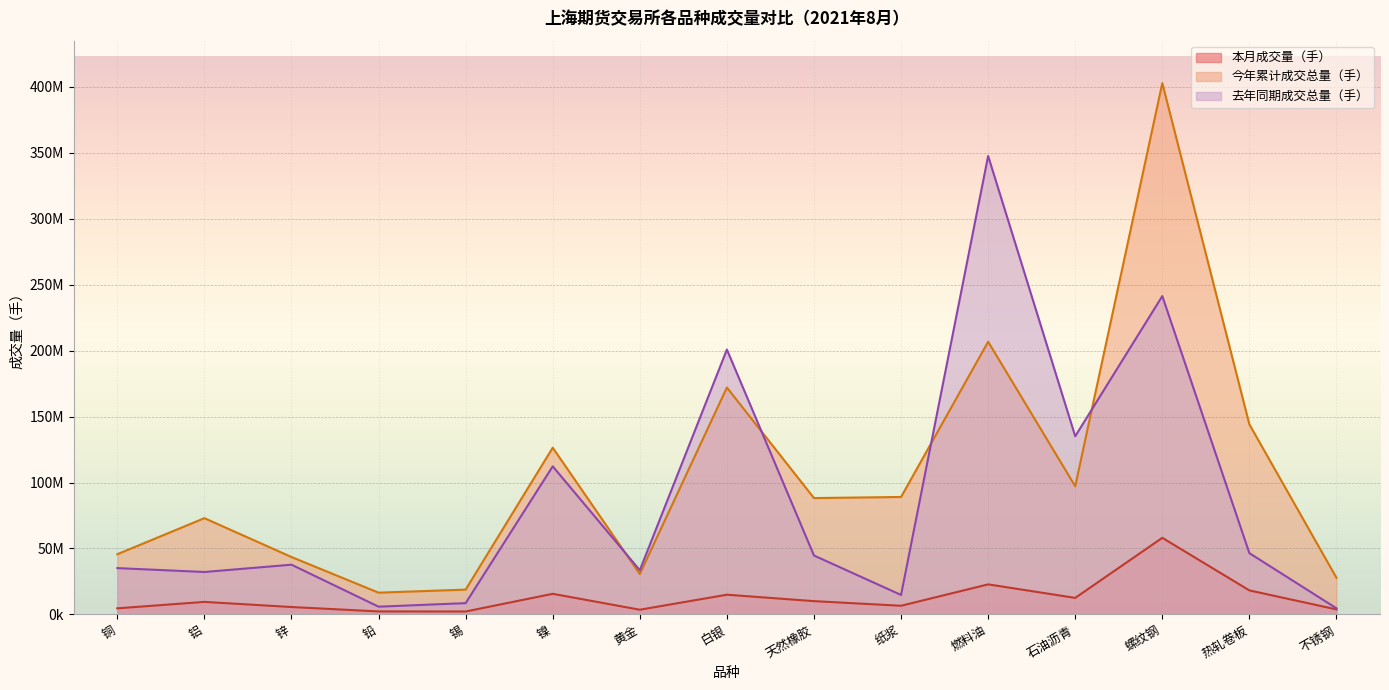

How many values in the 去年同期成交总量（手） series are below 37727998?

7